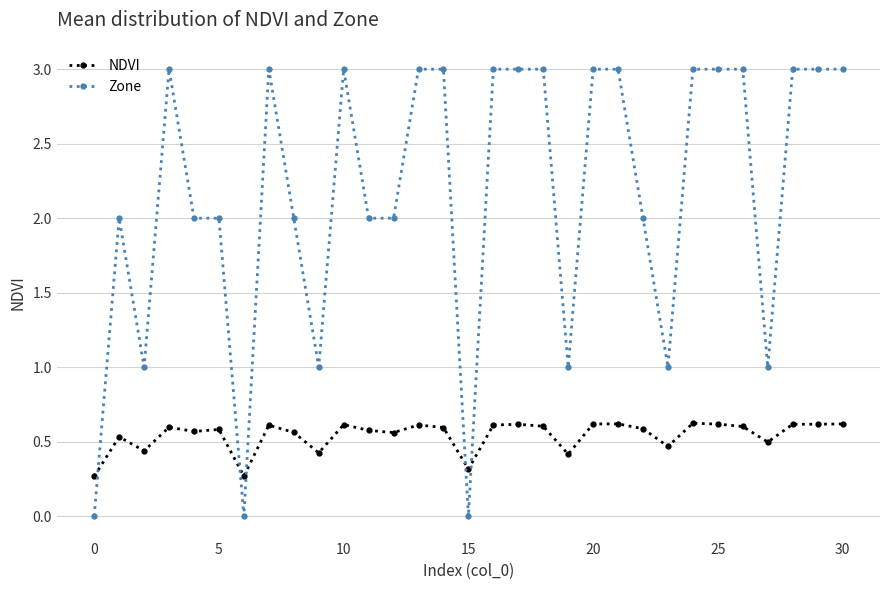

How many times do Zone and NDVI cross each other?

5